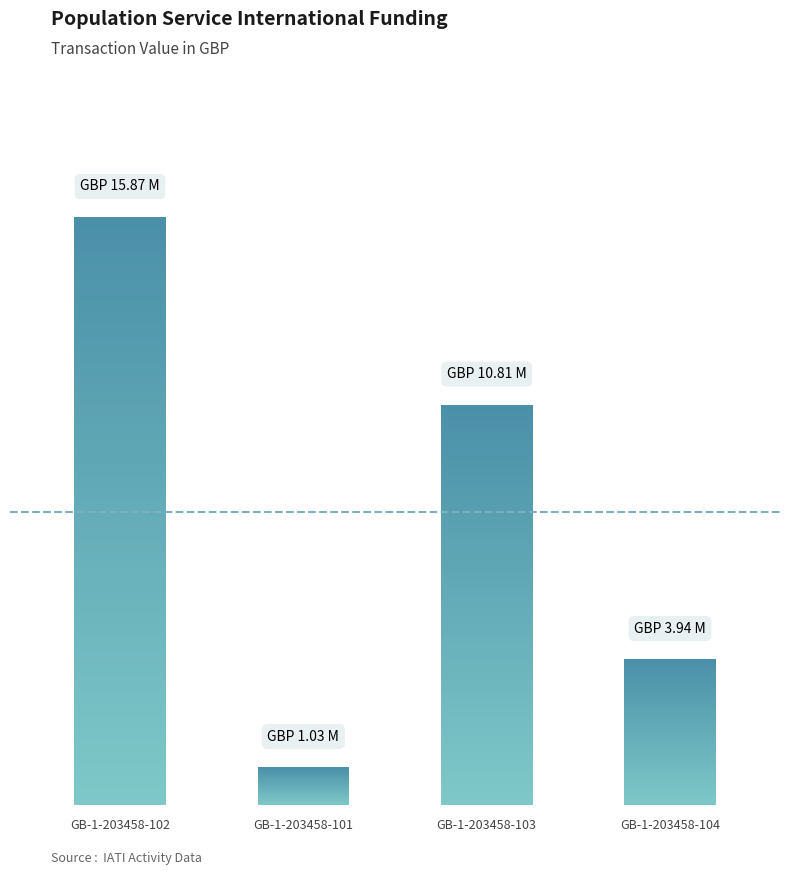

What is the change in value from GB-1-203458-101 to GB-1-203458-103?

+9778841